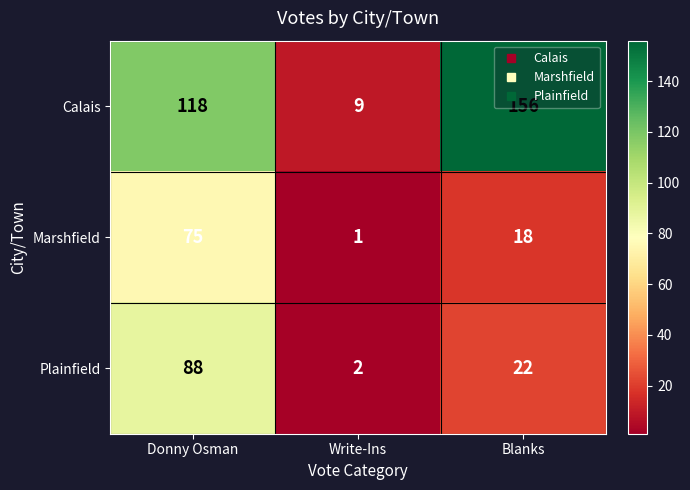

Which series changed the most between Donny Osman and Write-Ins?

Calais